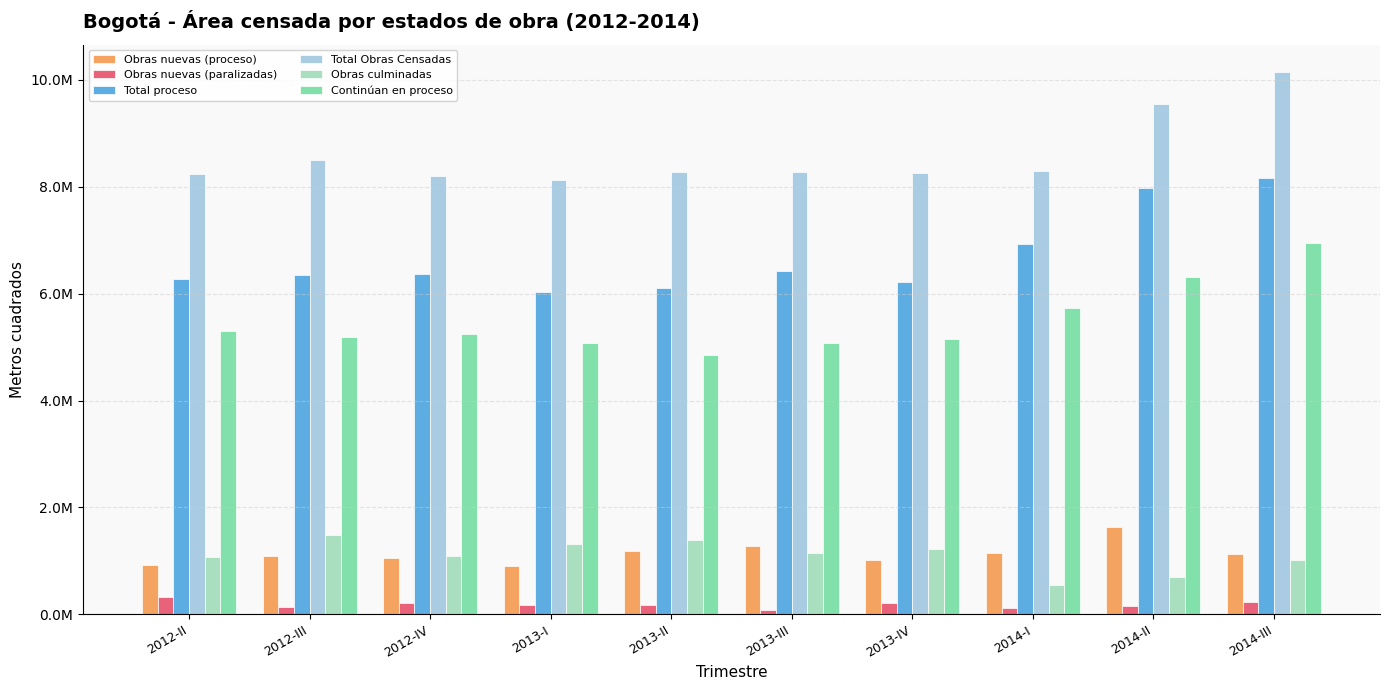

At which label is Total Obras Censadas closest to 9145228?

2014-II